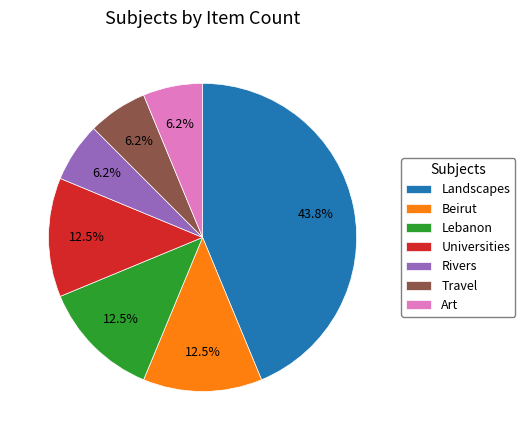

What is the largest slice in the pie chart?

Landscapes